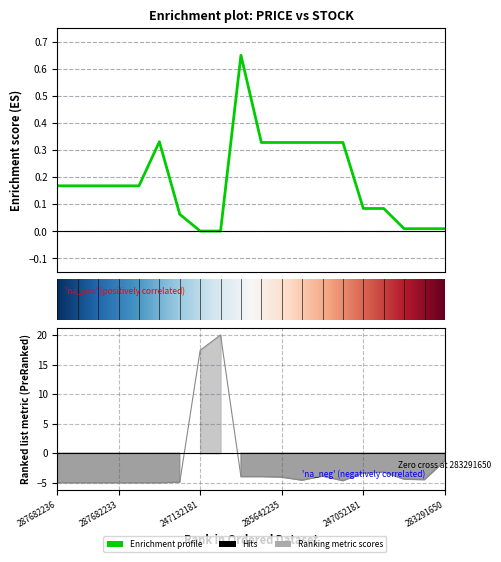

In Ціна, how many points are higher than both neighbors (excluding endpoints)?

2